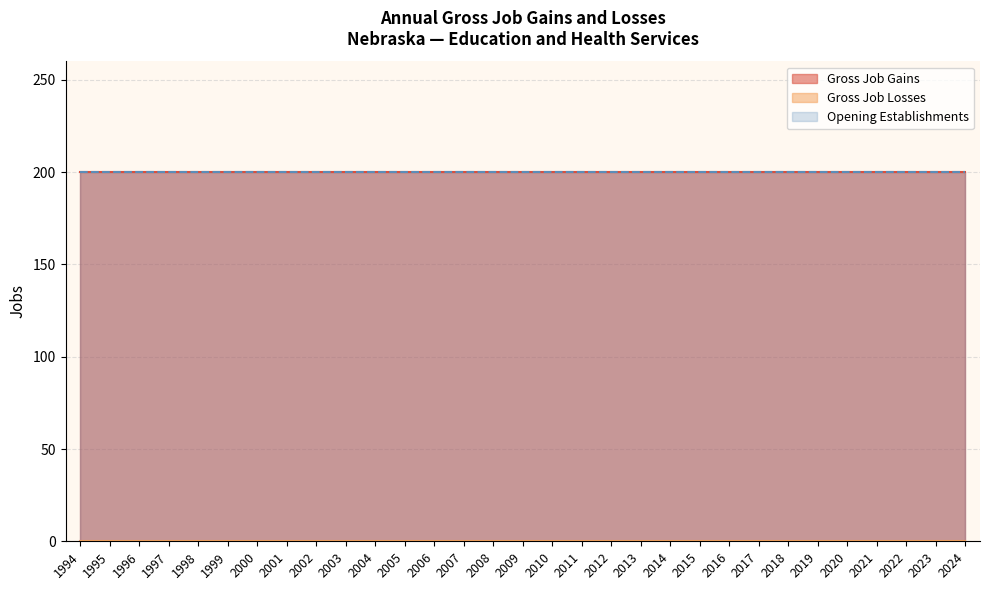

At which category is the sum across all series the highest?

1994